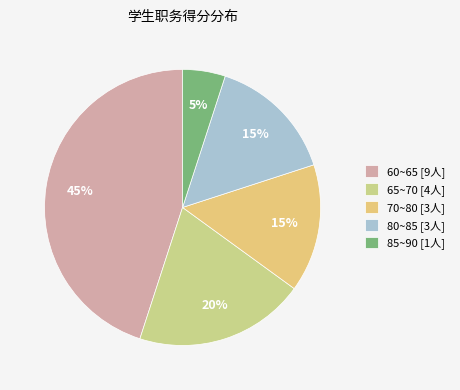

How many segments does this pie chart have?

5